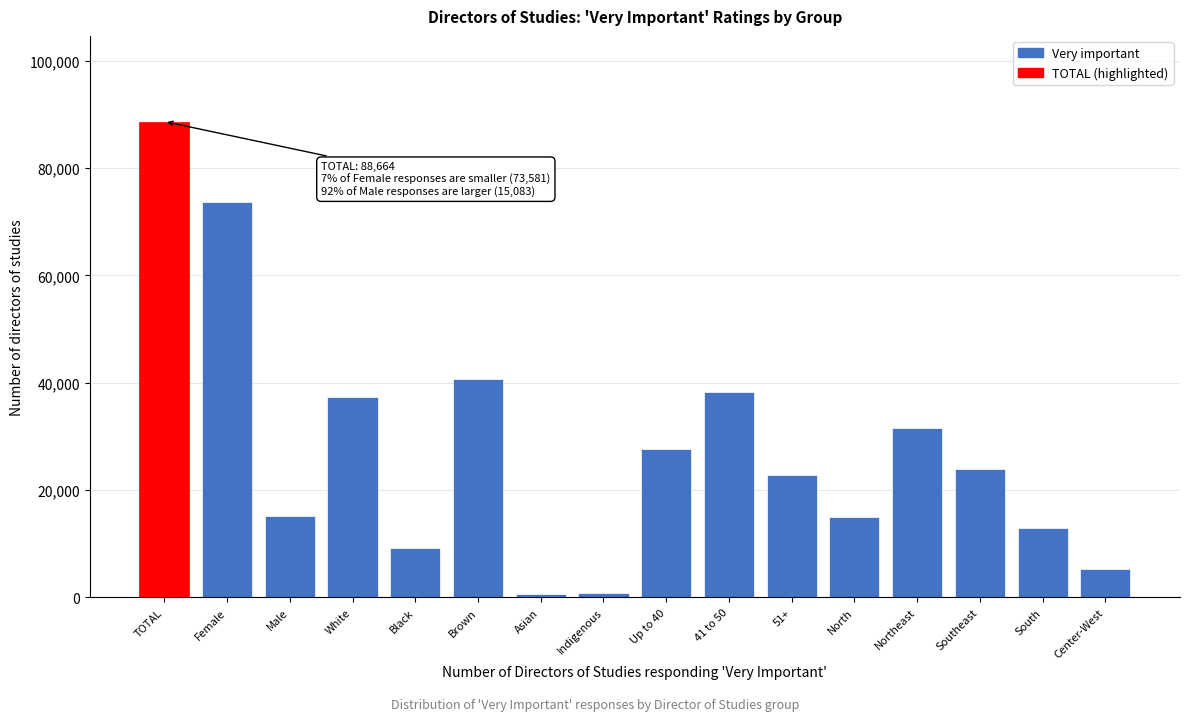

What value does the data have at White?

37389